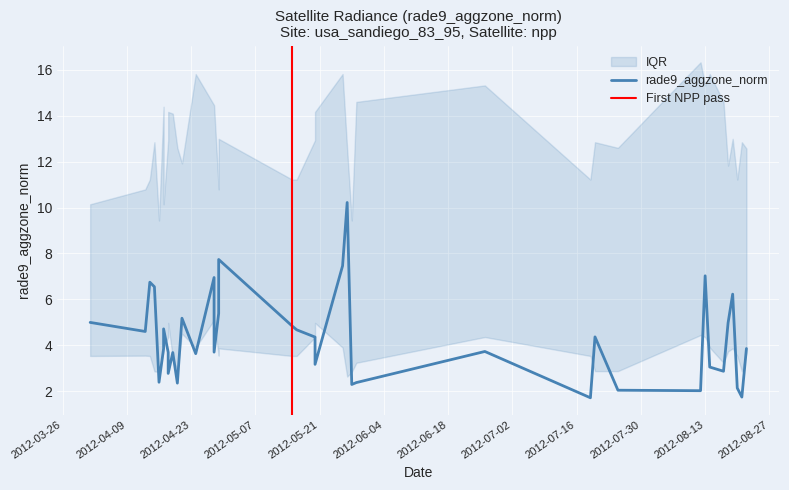

What is the lowest value of the rade9_aggzone_norm_q3 series?

9.4